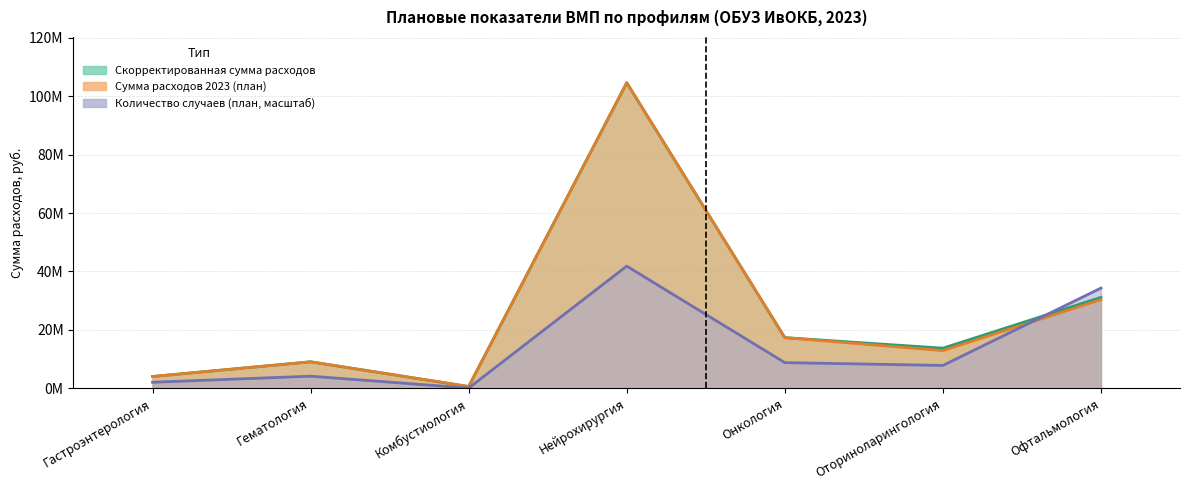

What is the difference between the highest and lowest values at Гематология?

4926589.7